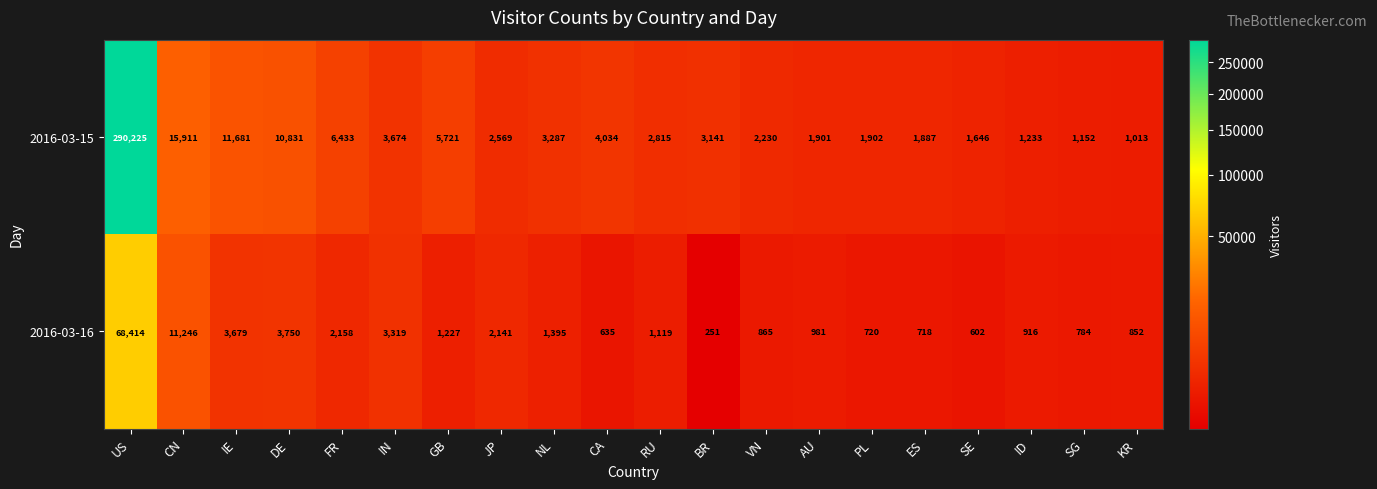

What is the sum of the 2016-03-16 values at ID and GB?

2143